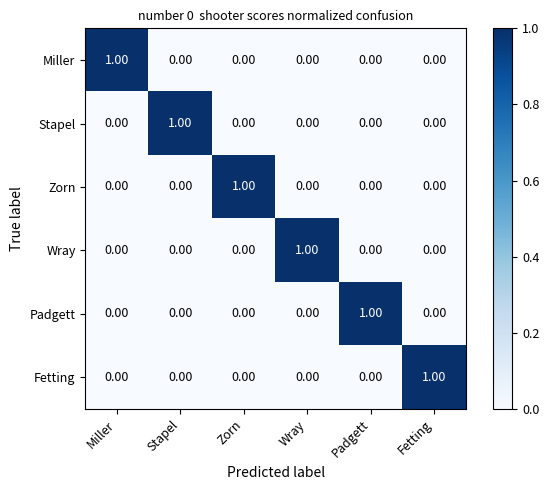

What is the total value across all series at Zorn?

1